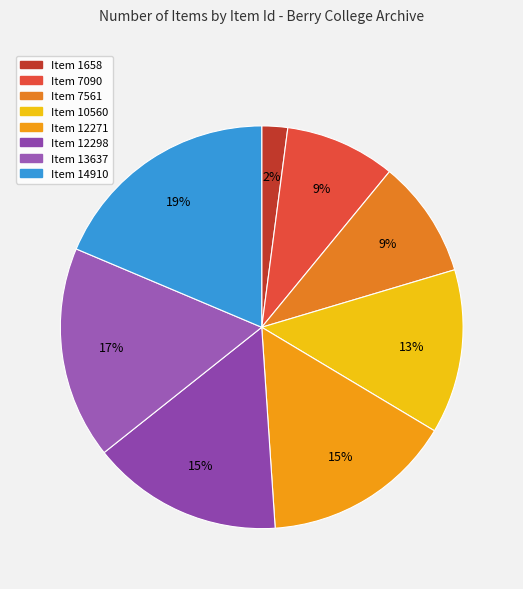

The Item 7561 slice represents 9% of the pie. True or false?

True